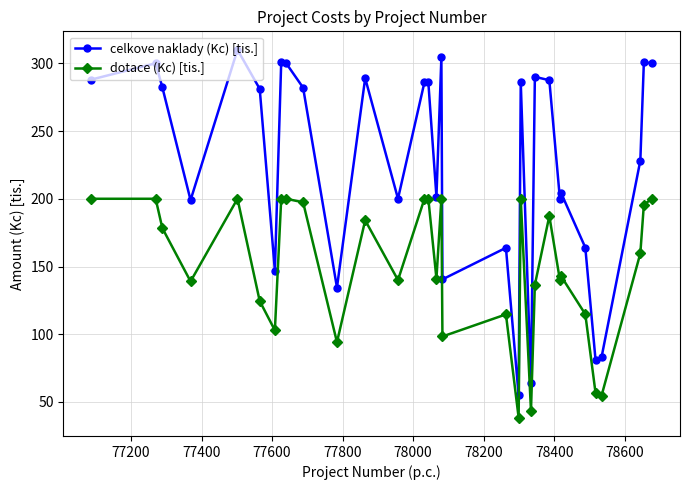

What are all the series names shown in the legend?

celkove naklady (Kc) [tis.], dotace (Kc) [tis.]